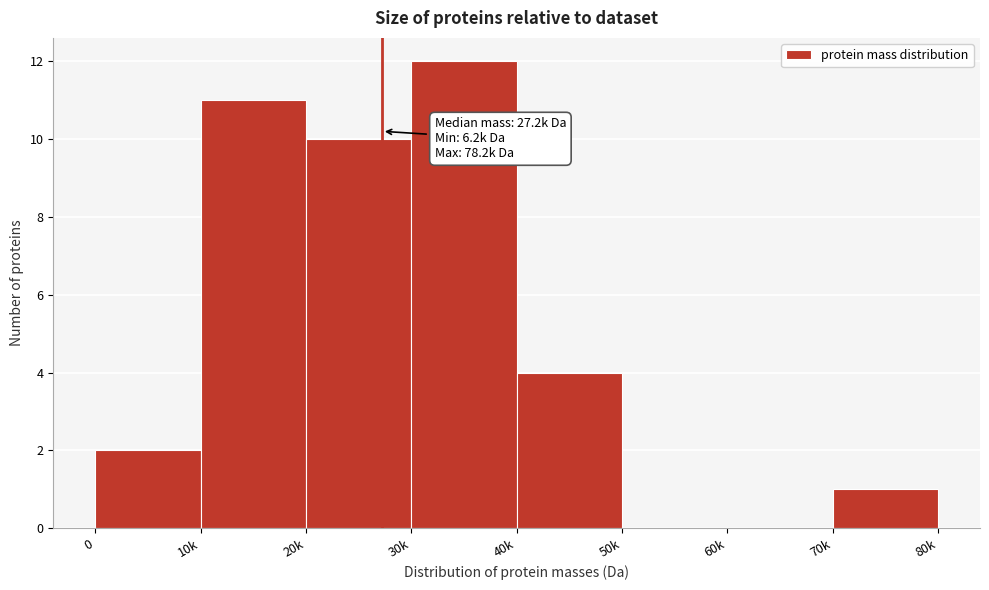

Reading left to right, extract all data points from this chart.

0=2	10k=11	20k=10	30k=12	40k=4	50k=0	60k=0	70k=1